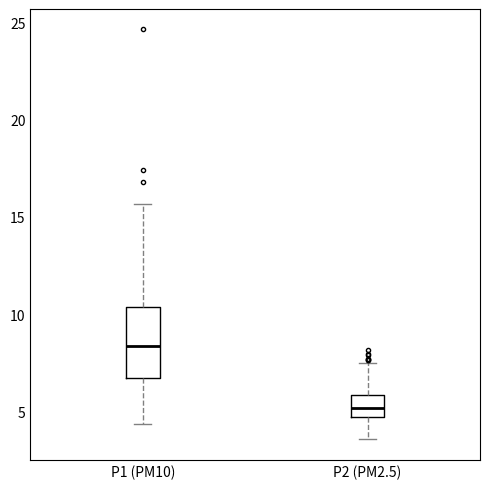

Which box is the tallest, from its lower edge to its upper edge?

P1 (PM10)